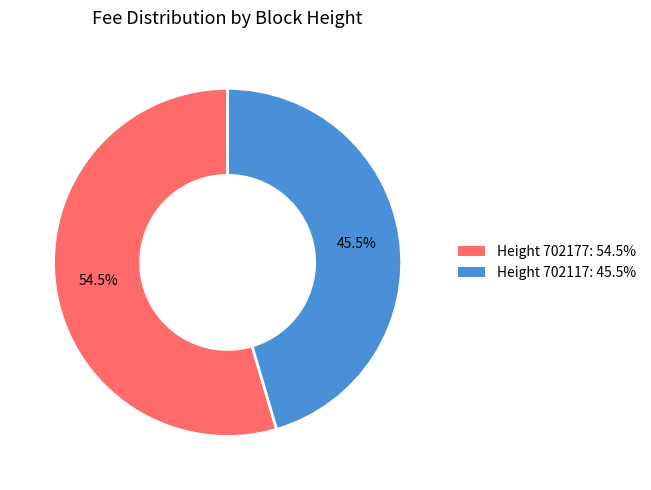

Which slice is the smallest?

Height 702117: 45.5%